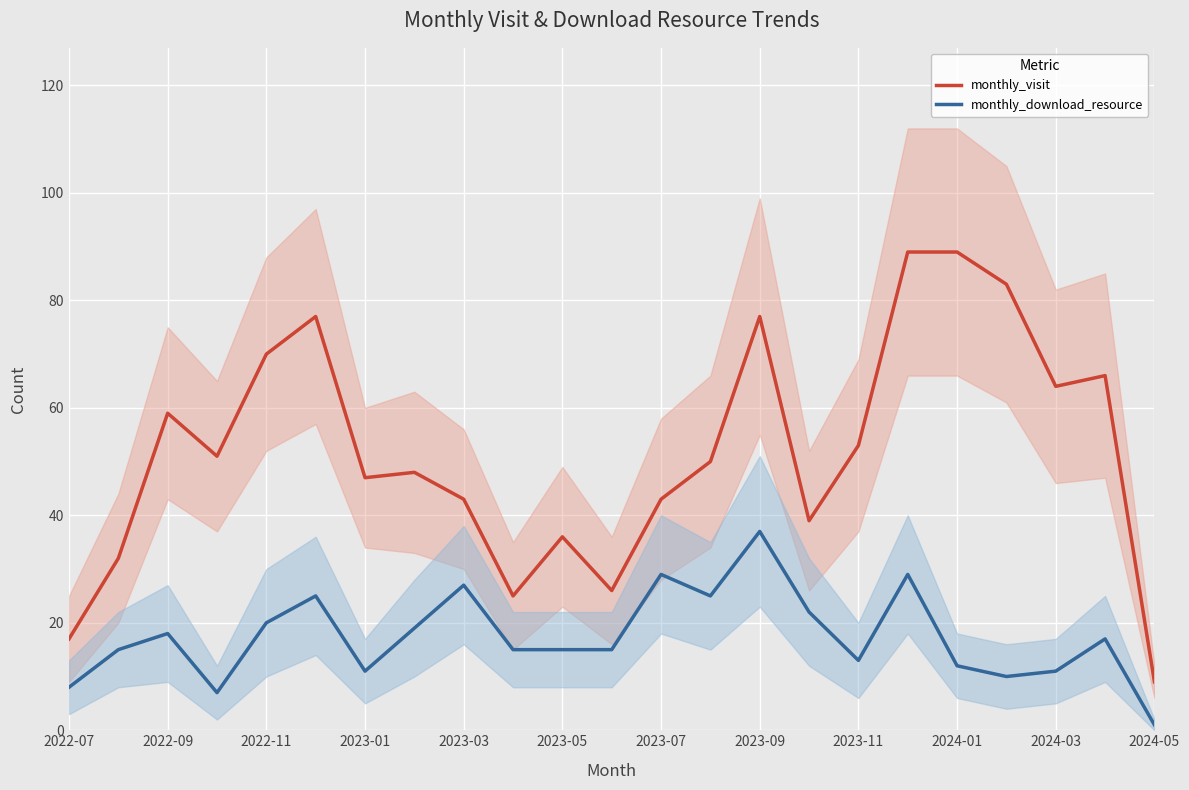

In monthly_download_resource, how many points are lower than both neighbors (excluding endpoints)?

5